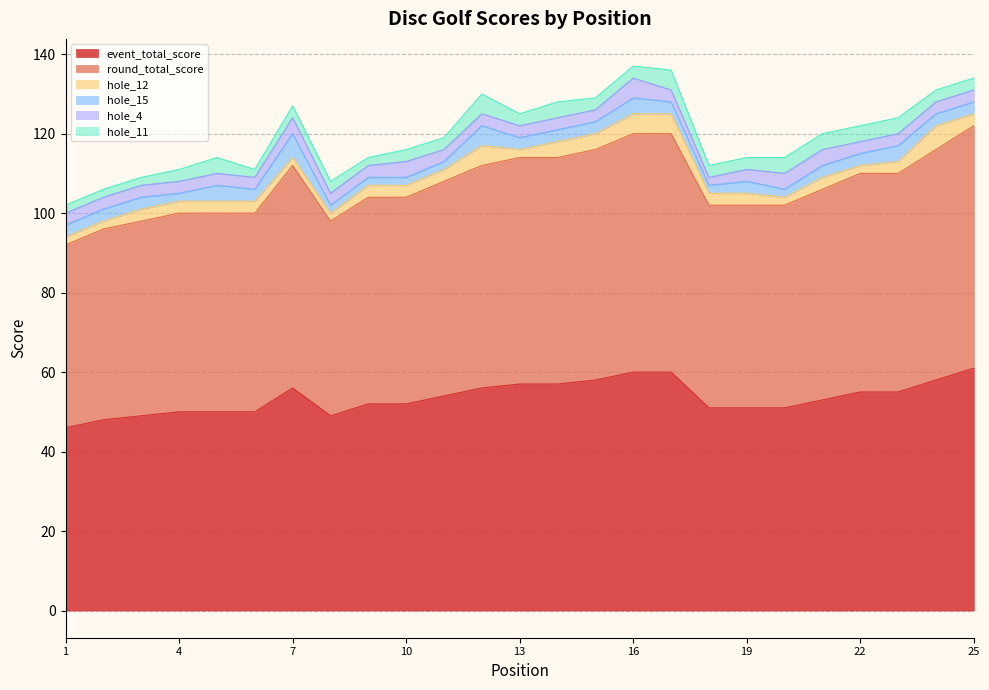

Where is the first local maximum for hole_4?

7